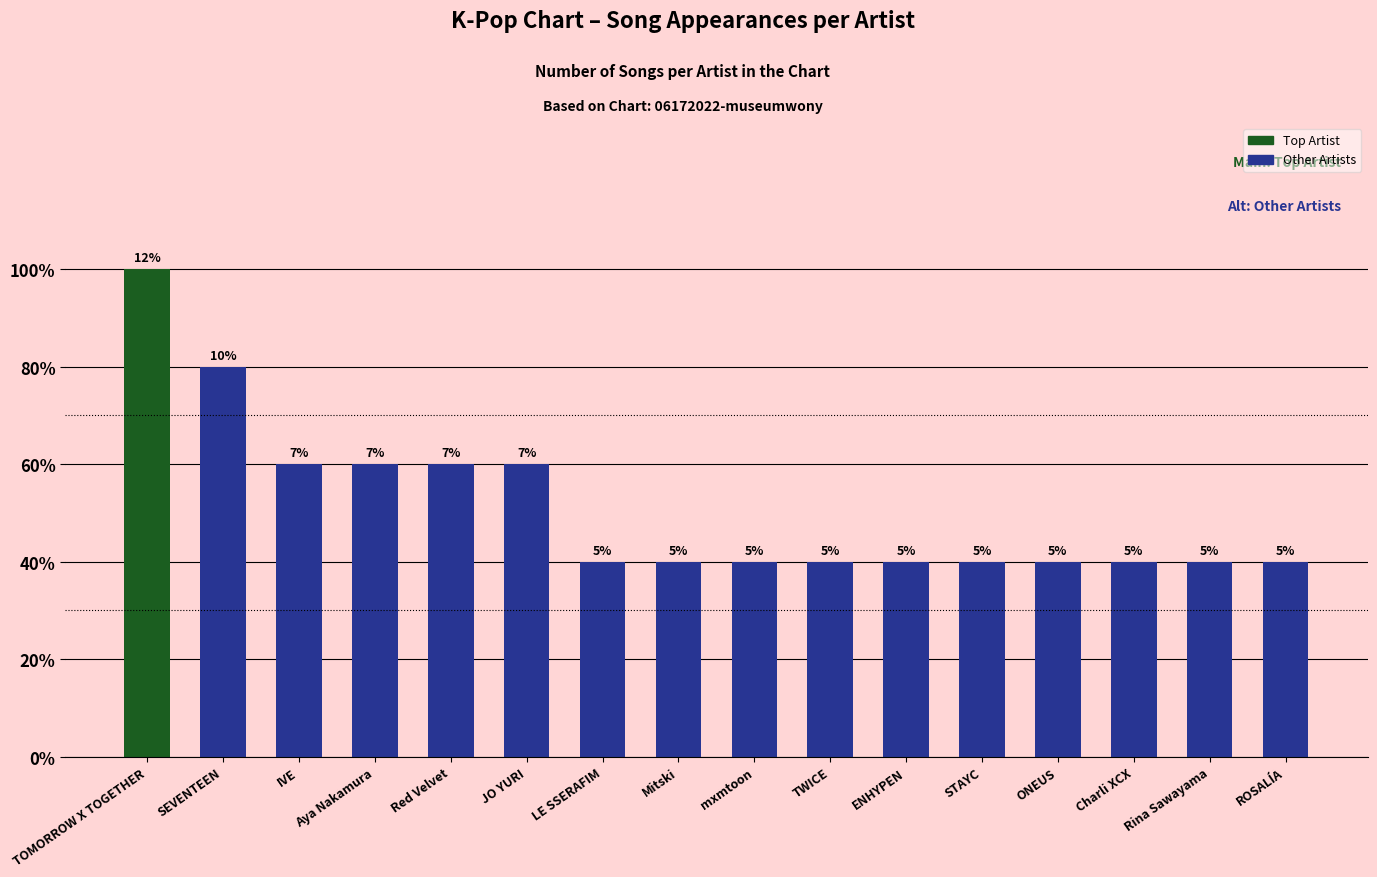

What is the label of the 2nd bar from the right?

Rina Sawayama